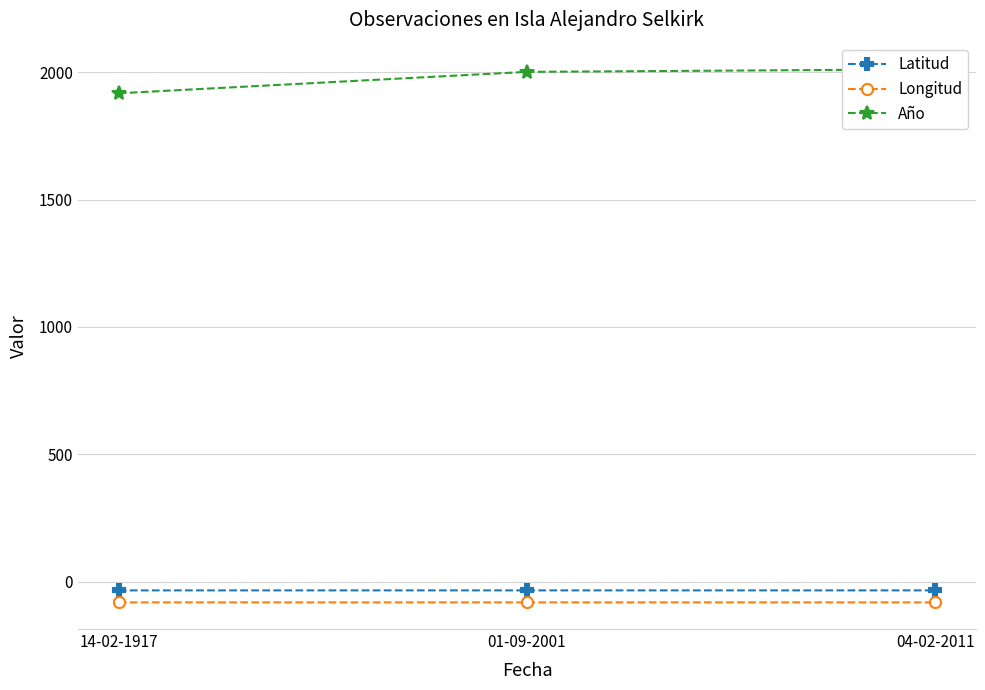

Reading left to right, what are all the values shown in this chart?

Latitud: -33.8	-33.8	-33.8
Longitud: -80.8	-80.8	-80.8
Año: 1917.0	2001.0	2011.0